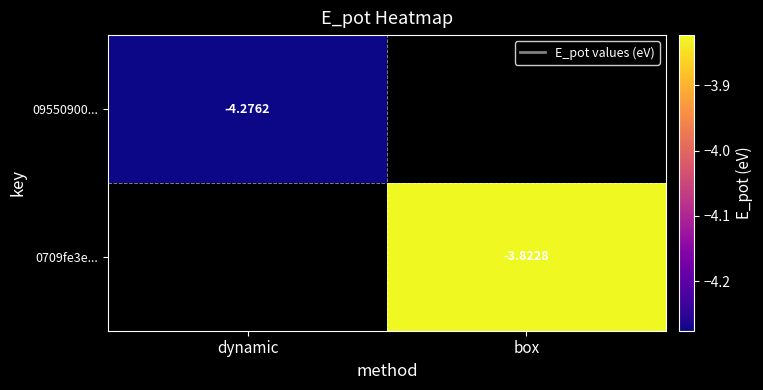

Which has a higher value, dynamic or box?

box